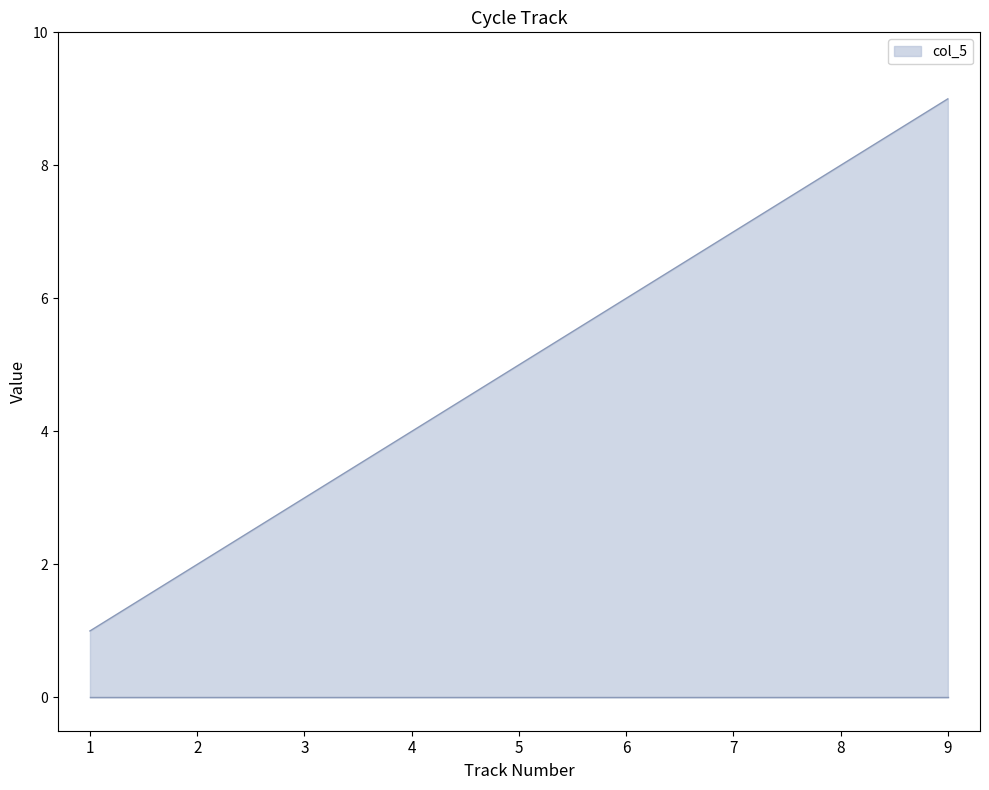

What is the sum of the values at 4 and 7?

11